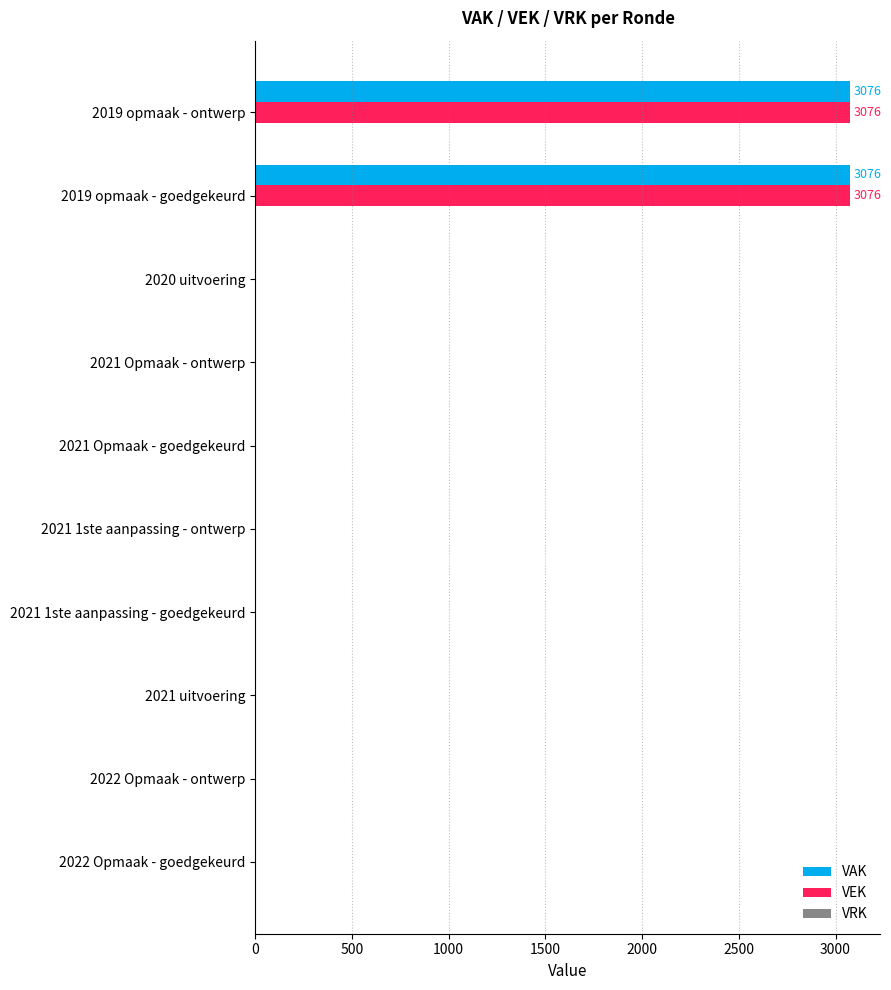

The VAK series shows -1330 at 2021 Opmaak - goedgekeurd. True or false?

False